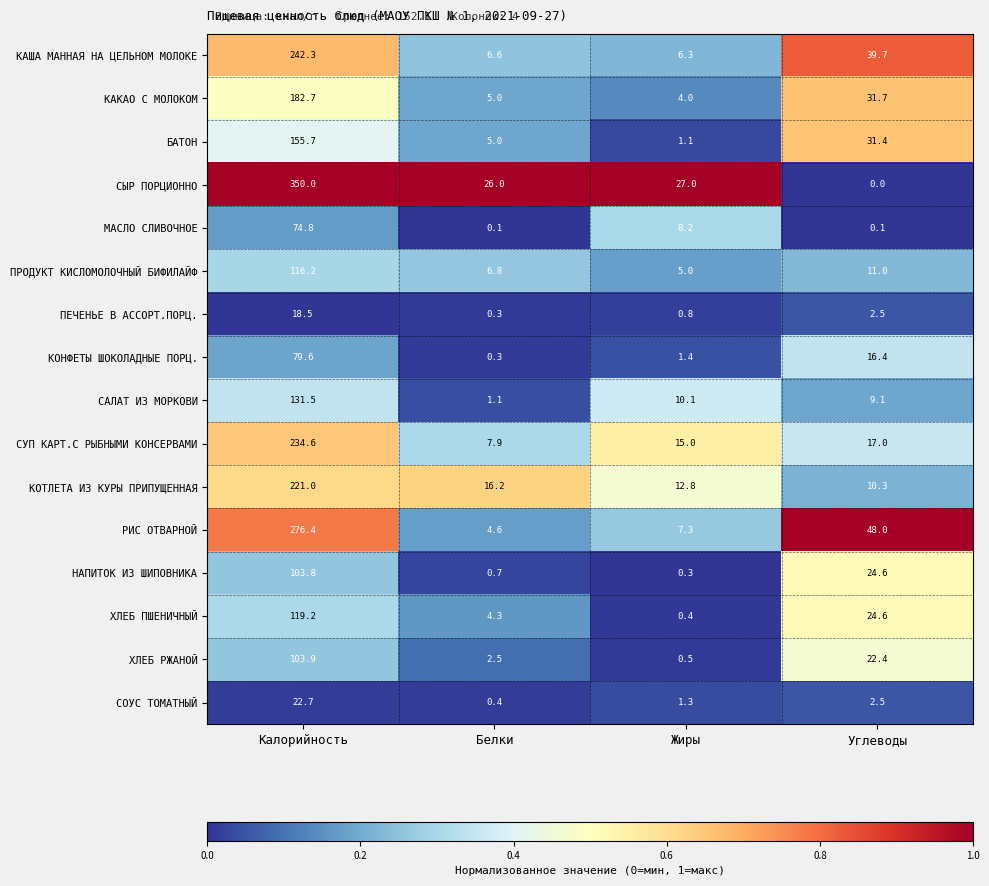

At how many categories does at least one series exceed 0?

4